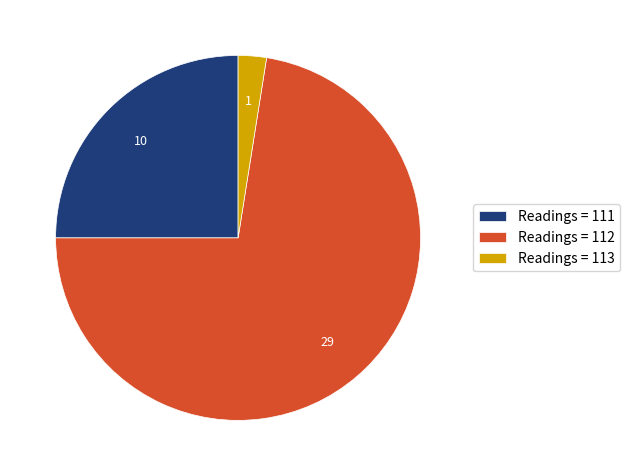

The Readings = 113 slice represents 10% of the pie. True or false?

False